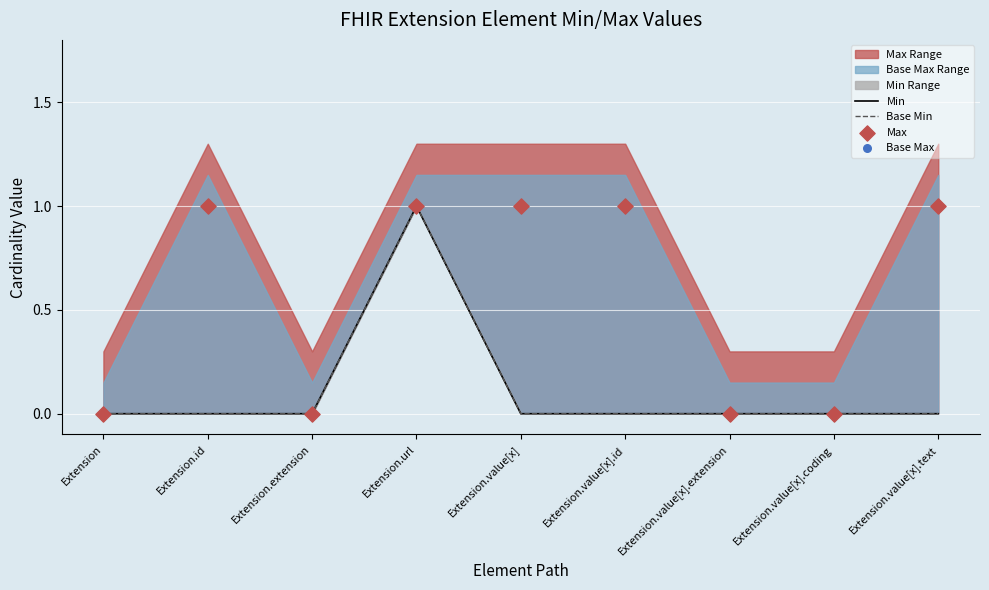

What is the total value across all series at Extension.value[x].text?

2